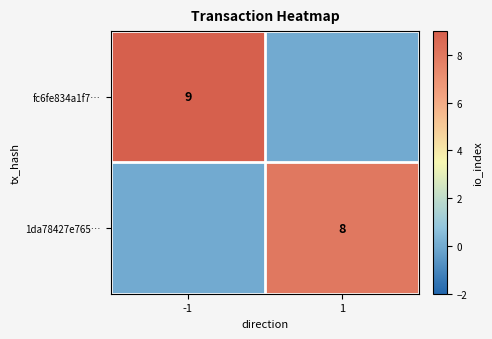

Count the number of categories in the chart.

2